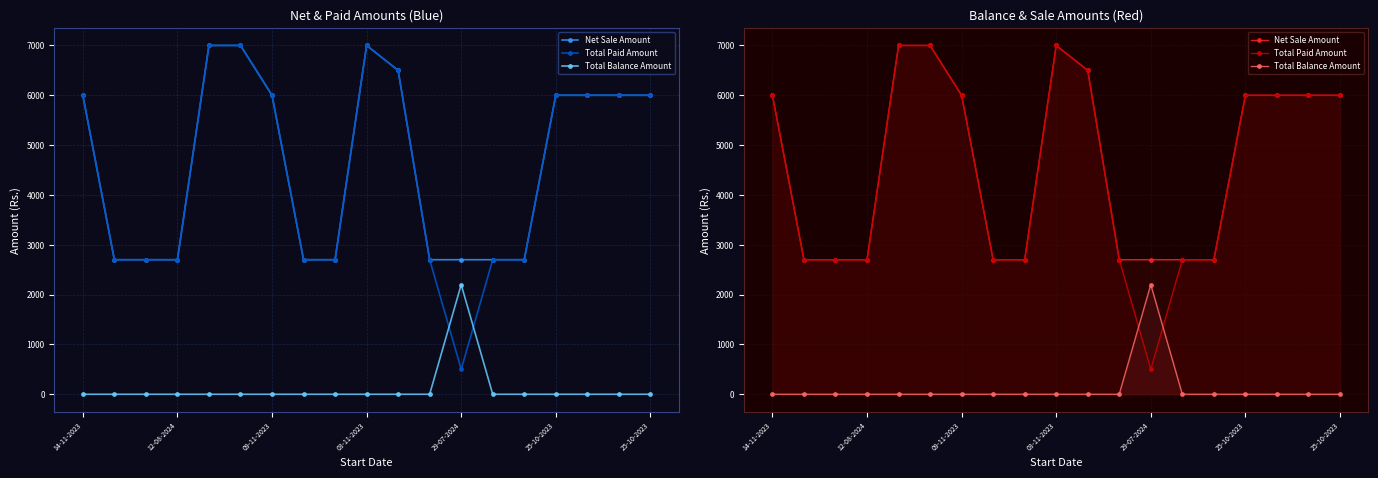

What is the value of the Total Paid Amount point at the 19th from the left?

6000